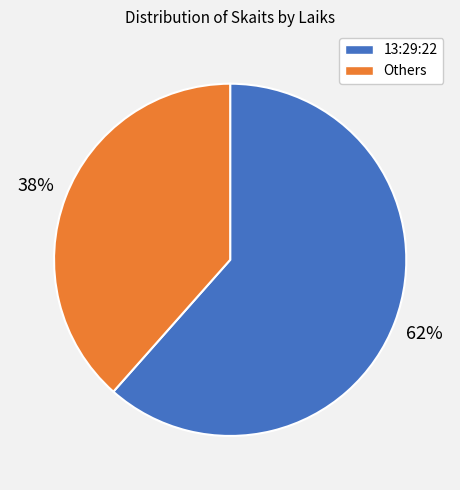

To the nearest percent, what is the average slice percentage?

50%